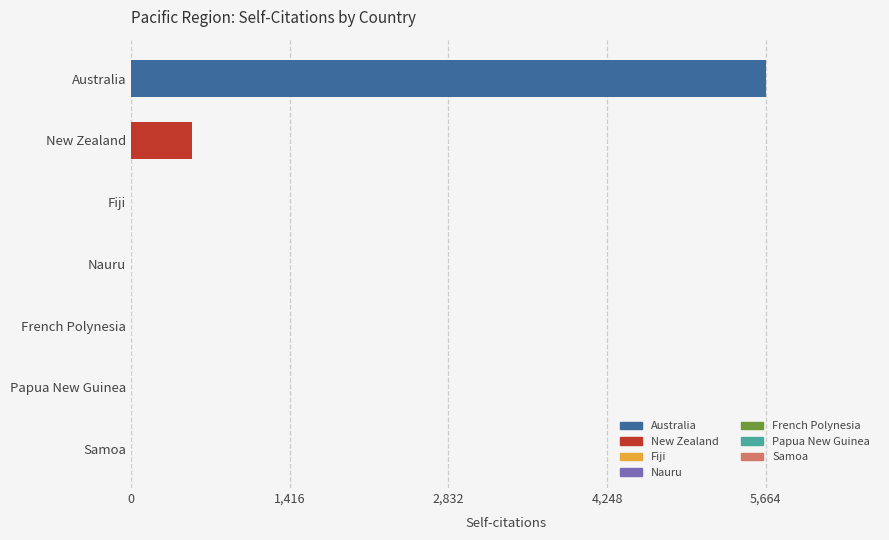

True or false: the data shows 0 at Samoa.

True